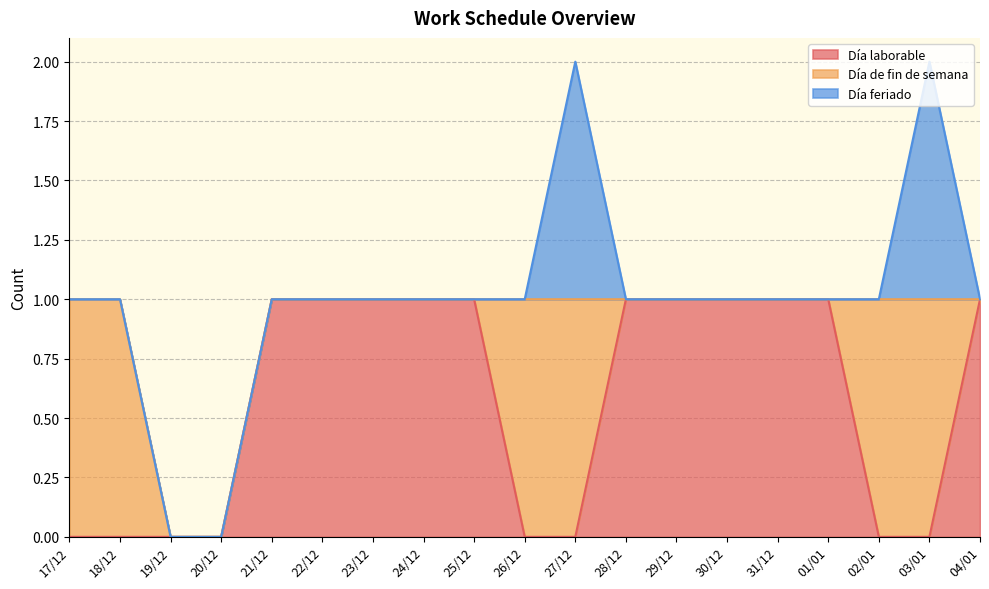

What is the sum of all Día laborable values?

11